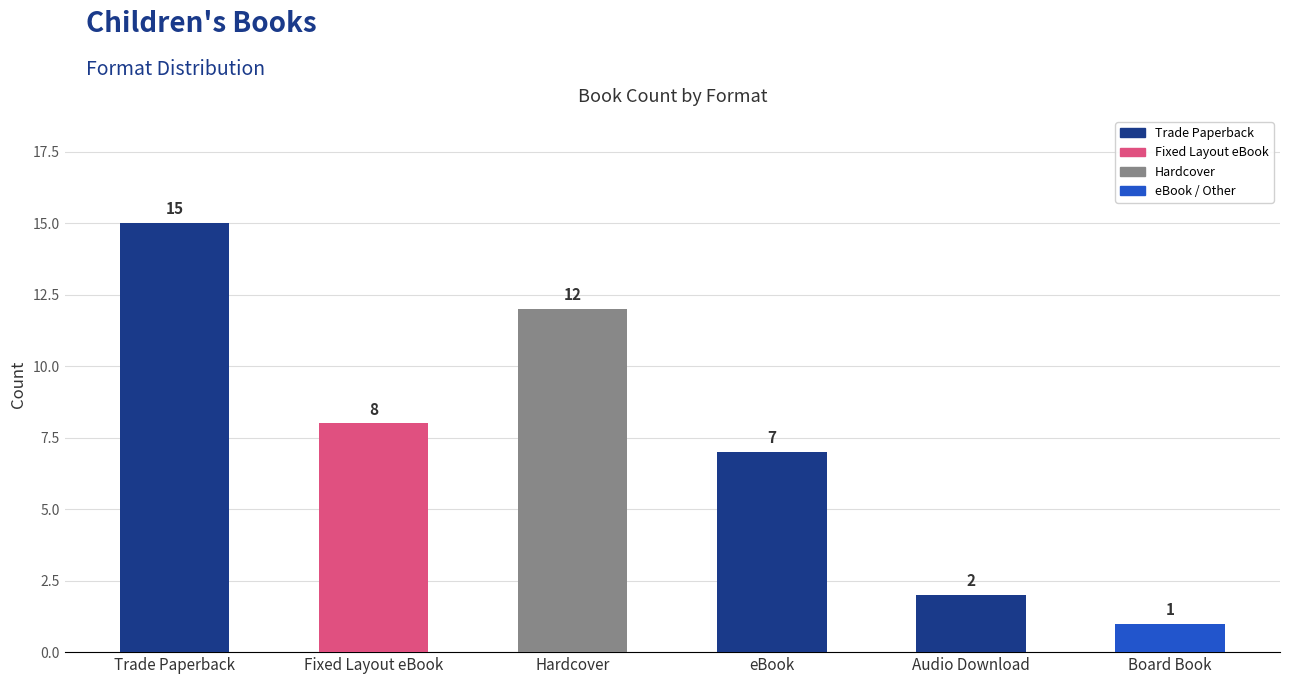

Where does the data first go above 8?

Trade Paperback